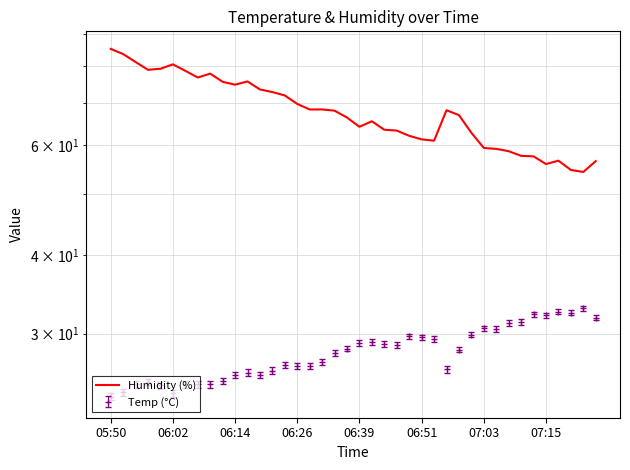

Does the chart display data point markers on the line(s)?

No